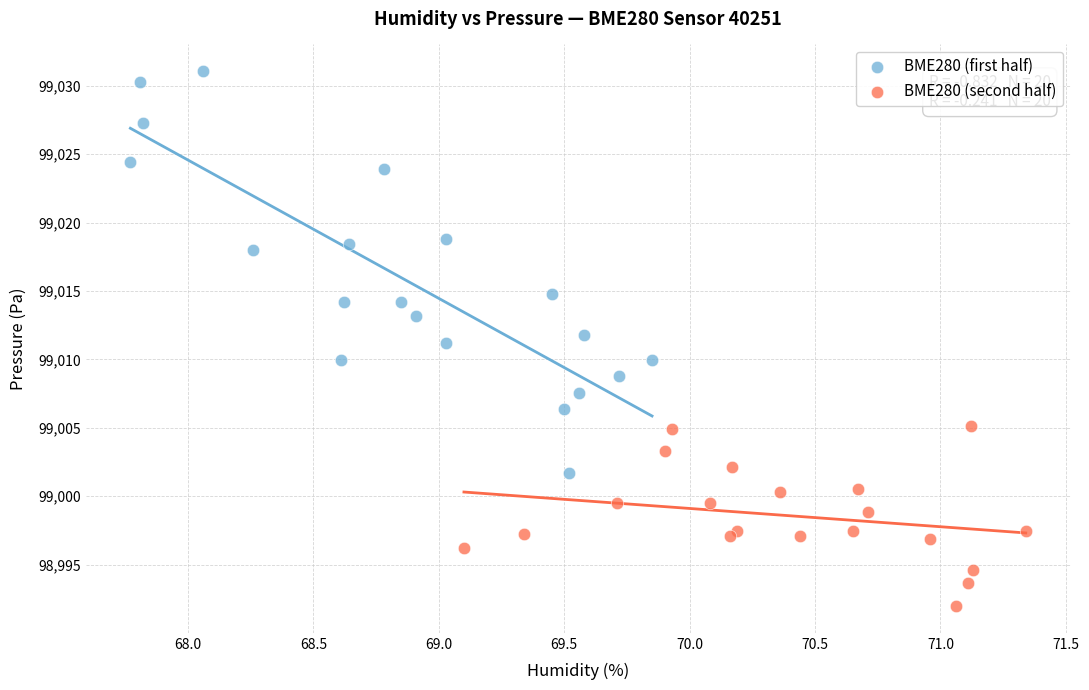

Which series reaches the maximum Y coordinate?

BME280 (first half)